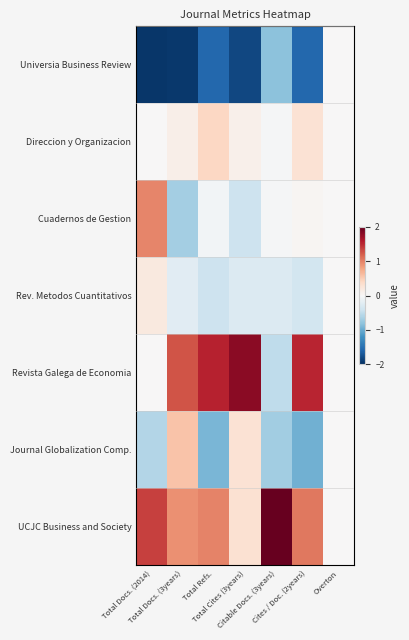

Count the number of categories in the chart.

7